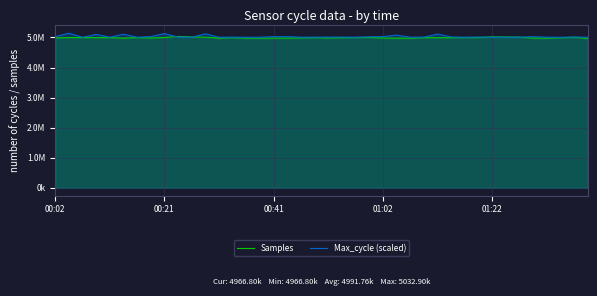

At 01:22, list the series in order from smallest to largest.

Max_cycle (scaled), Samples